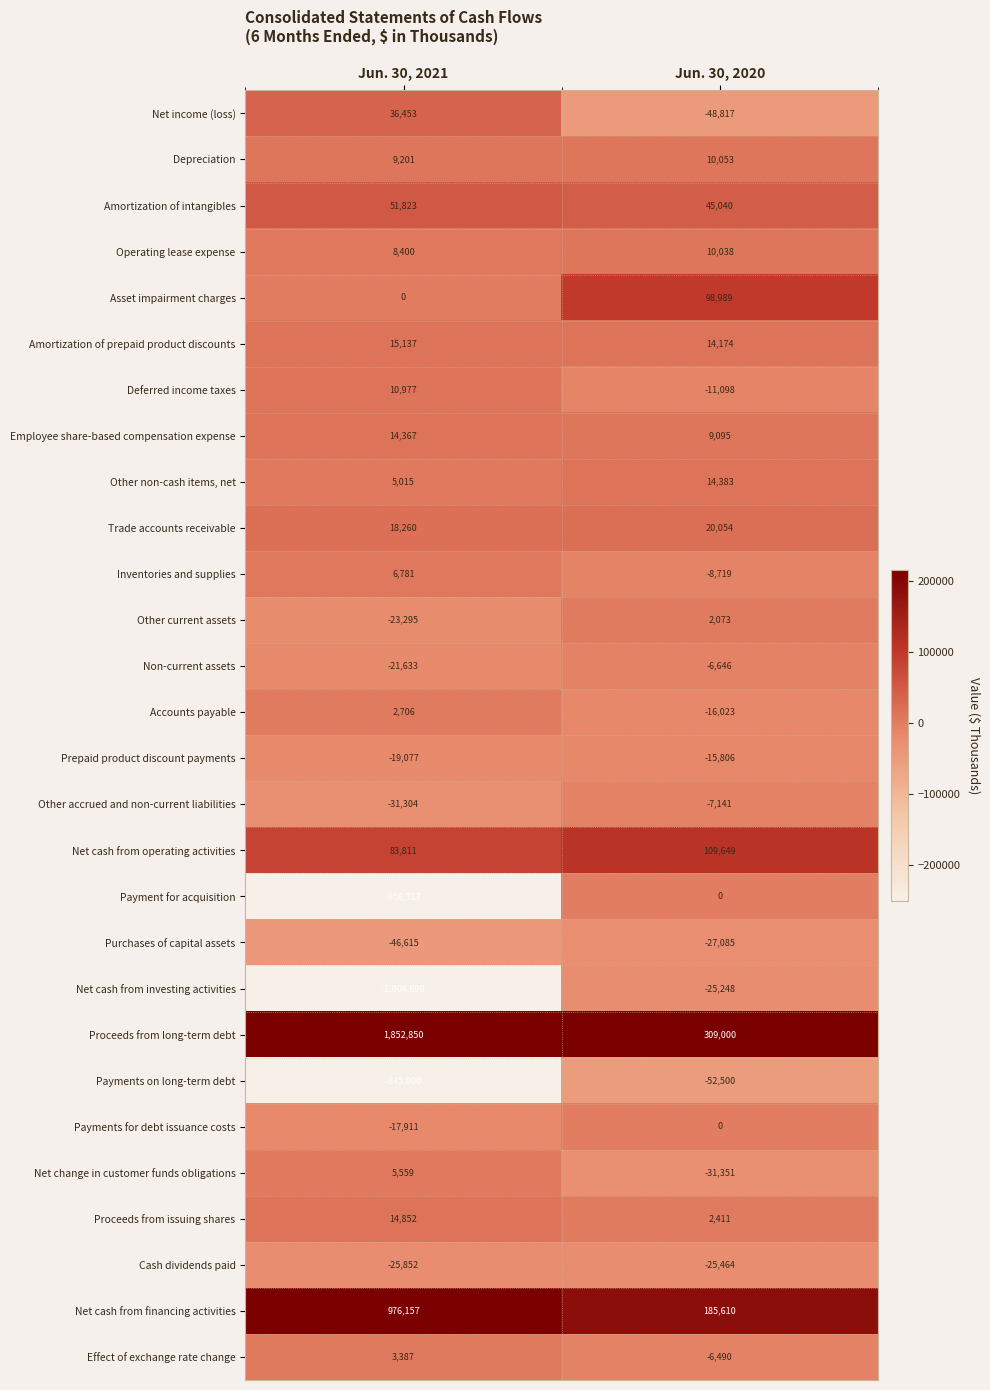

What value does the Amortization of intangibles series have at Jun. 30, 2021?

51823